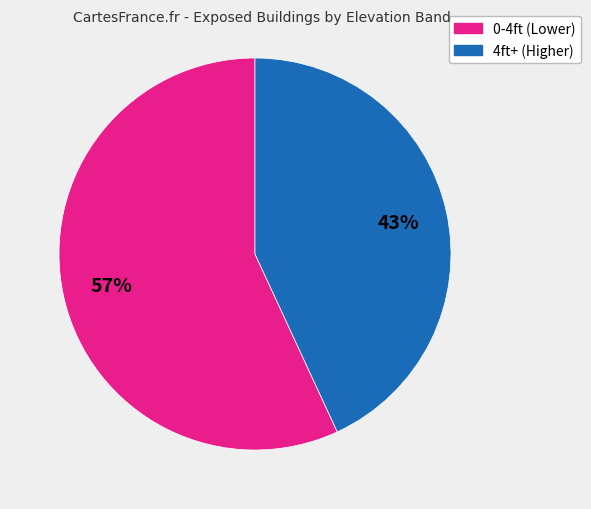

Is there any slice that represents more than half of the pie?

Yes